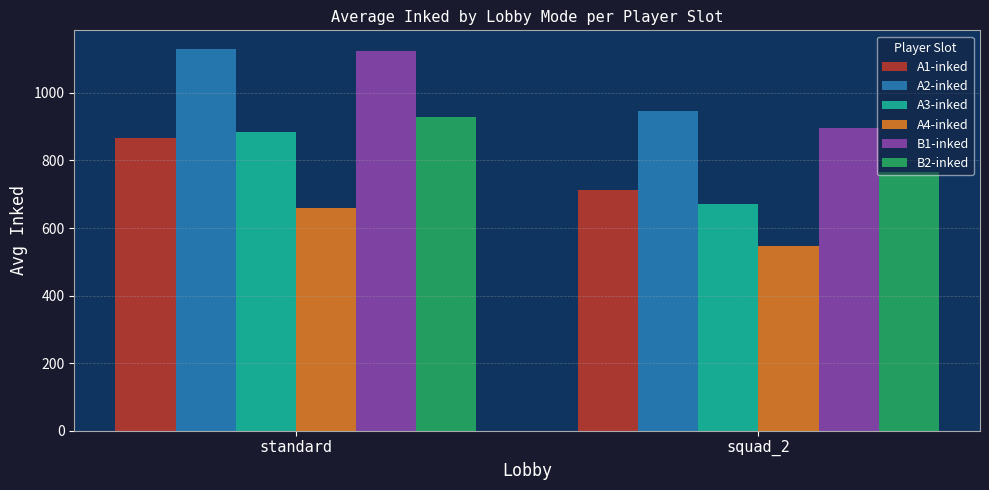

What is the minimum value for B2-inked?

767.0